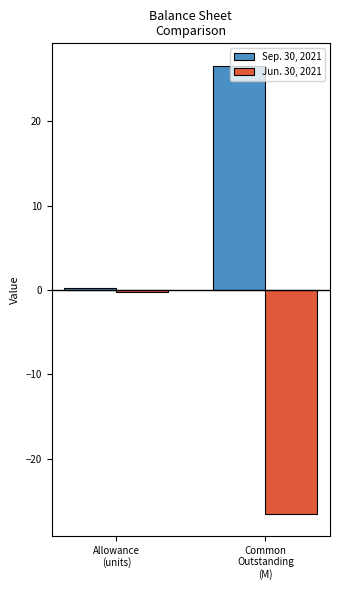

Where is Jun. 30, 2021 nearest to the value -13?

Allowance
(units)